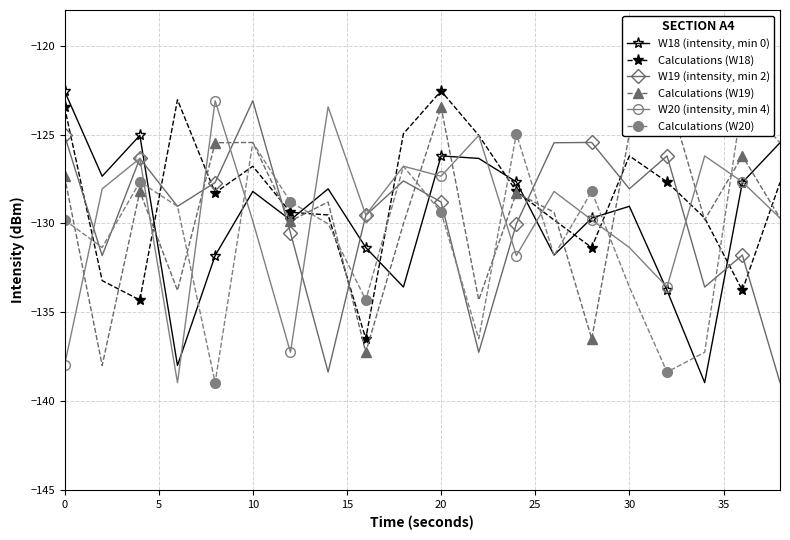

What is the highest value of the W18 (intensity, min 0) series?

-122.6